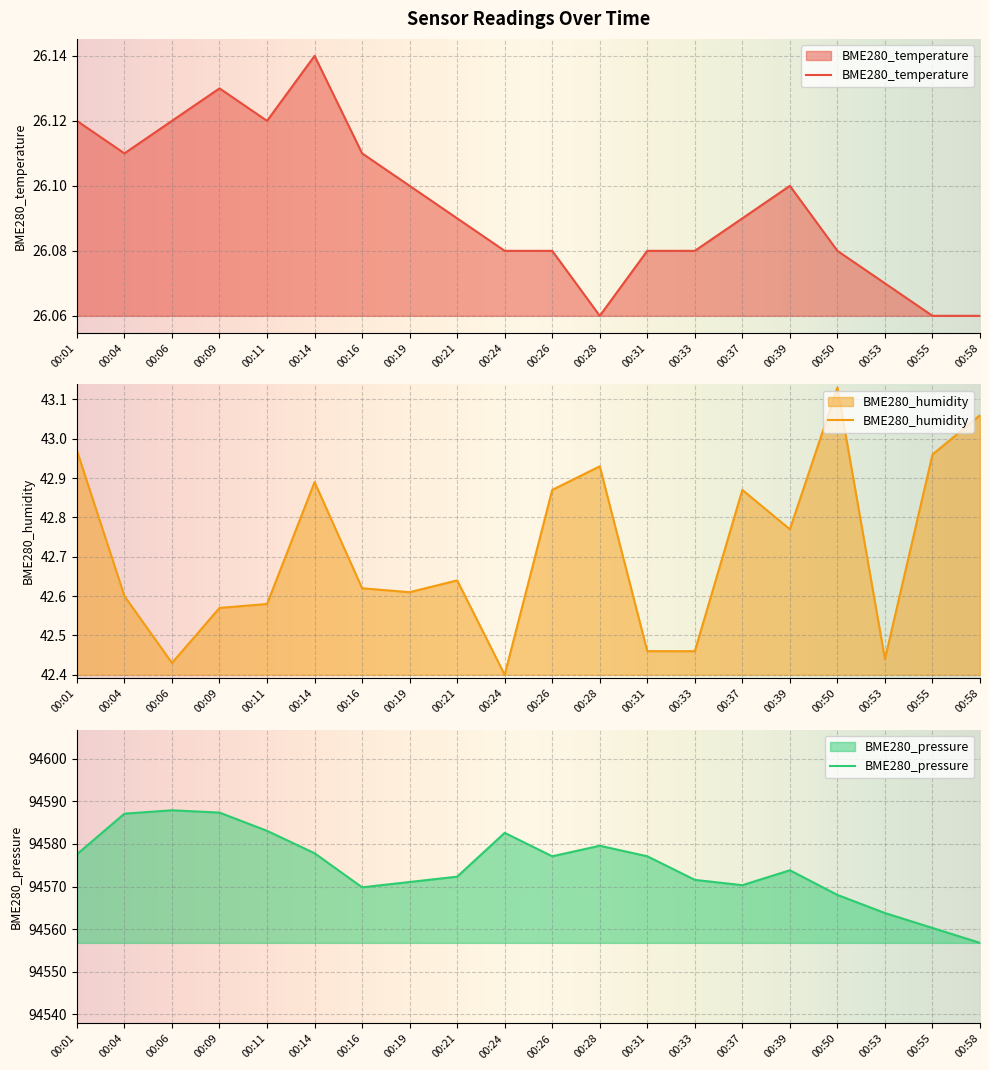

Where is the first local maximum for BME280_temperature?

00:09